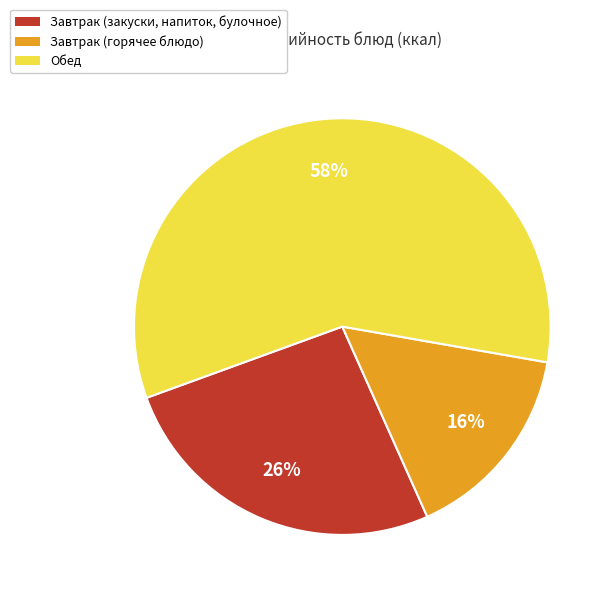

Does any single category account for the majority?

Yes